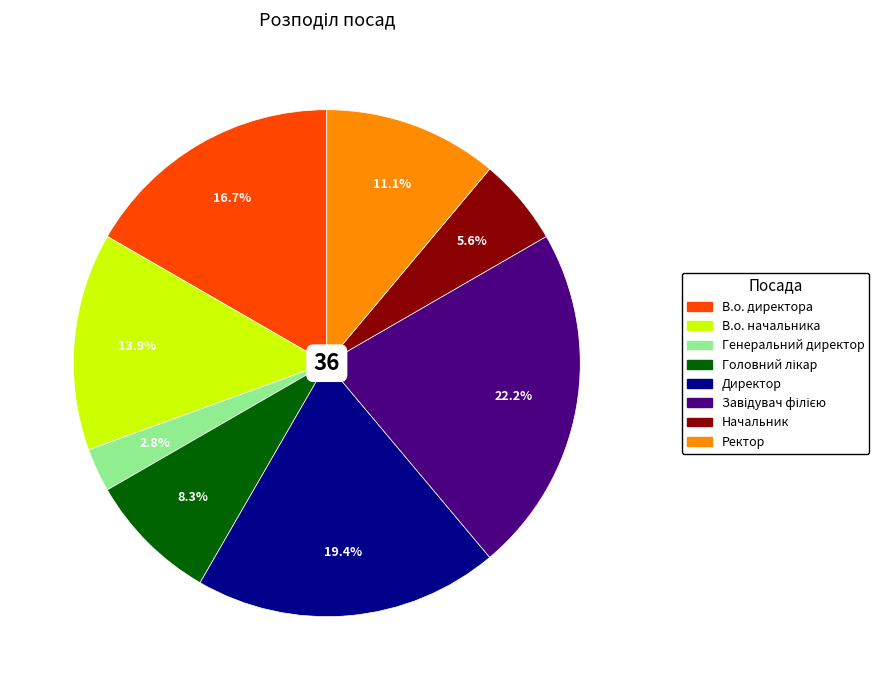

Count the number of slices in the pie.

8